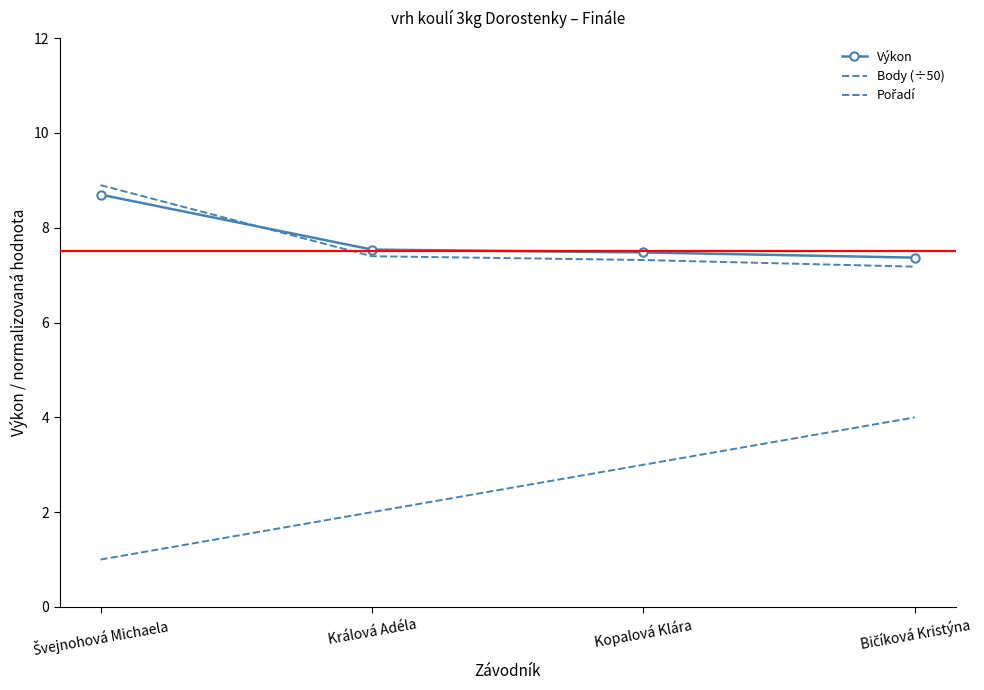

Read the Výkon value at Bičíková Kristýna.

7.4